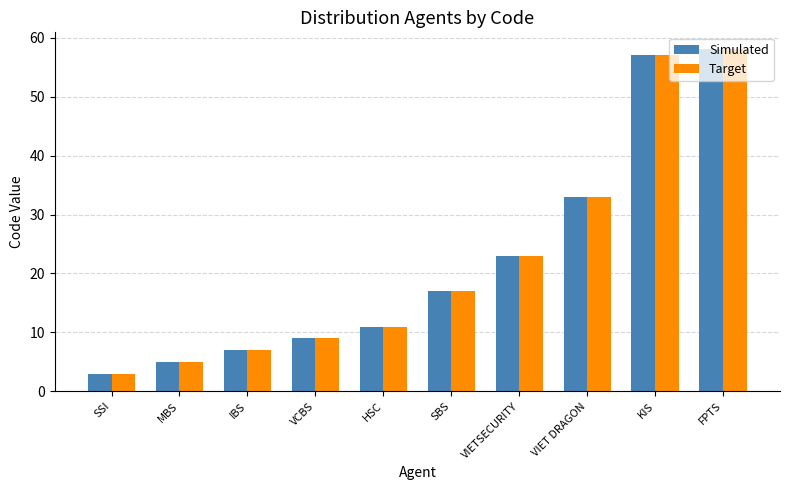

What position from the right is KIS?

2